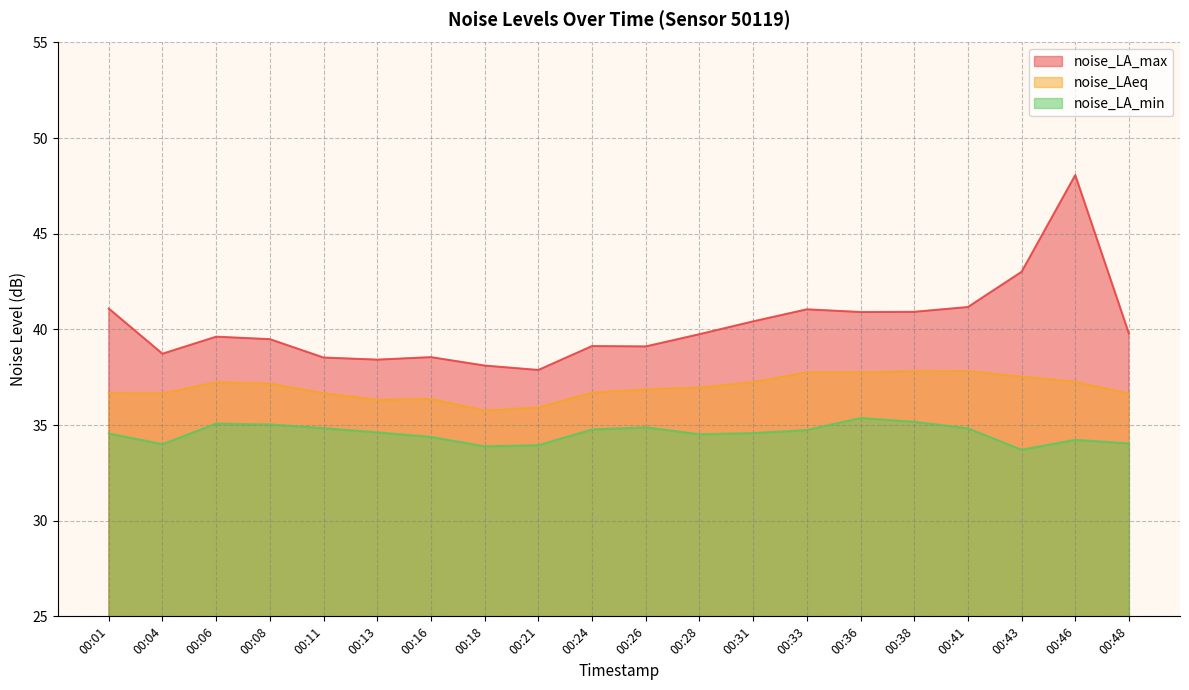

True or false: noise_LA_min has more than 0 interior local peaks.

True